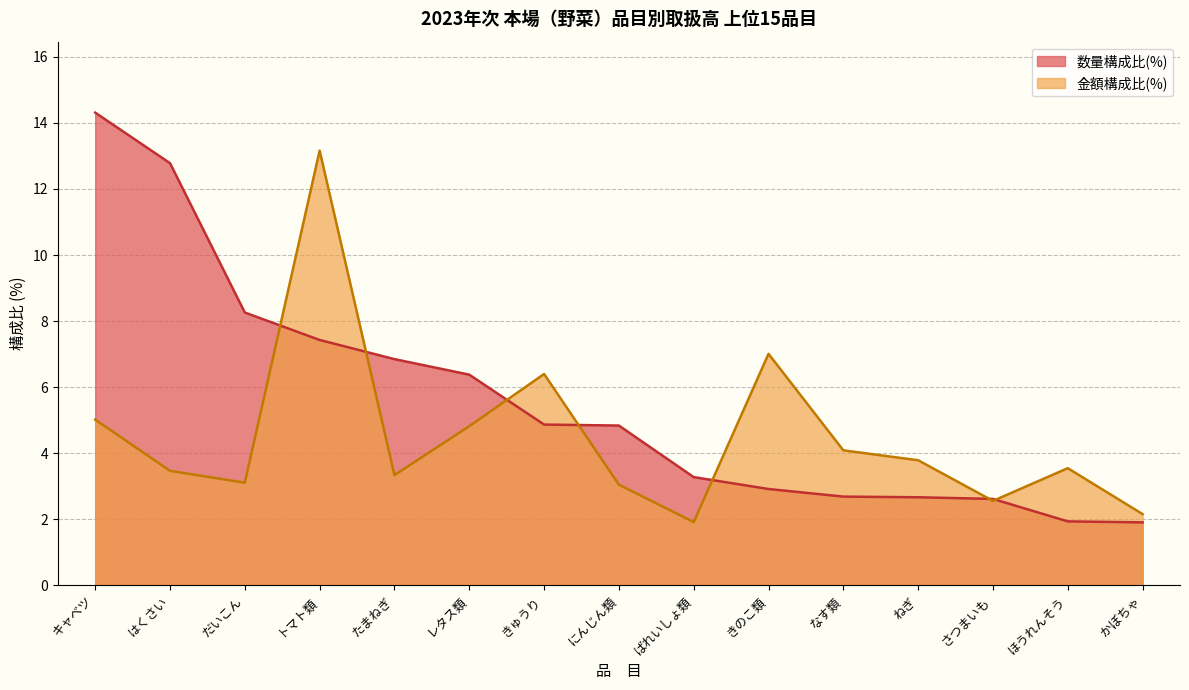

True or false: 金額構成比(%) has more than 0 points higher than both neighbors.

True